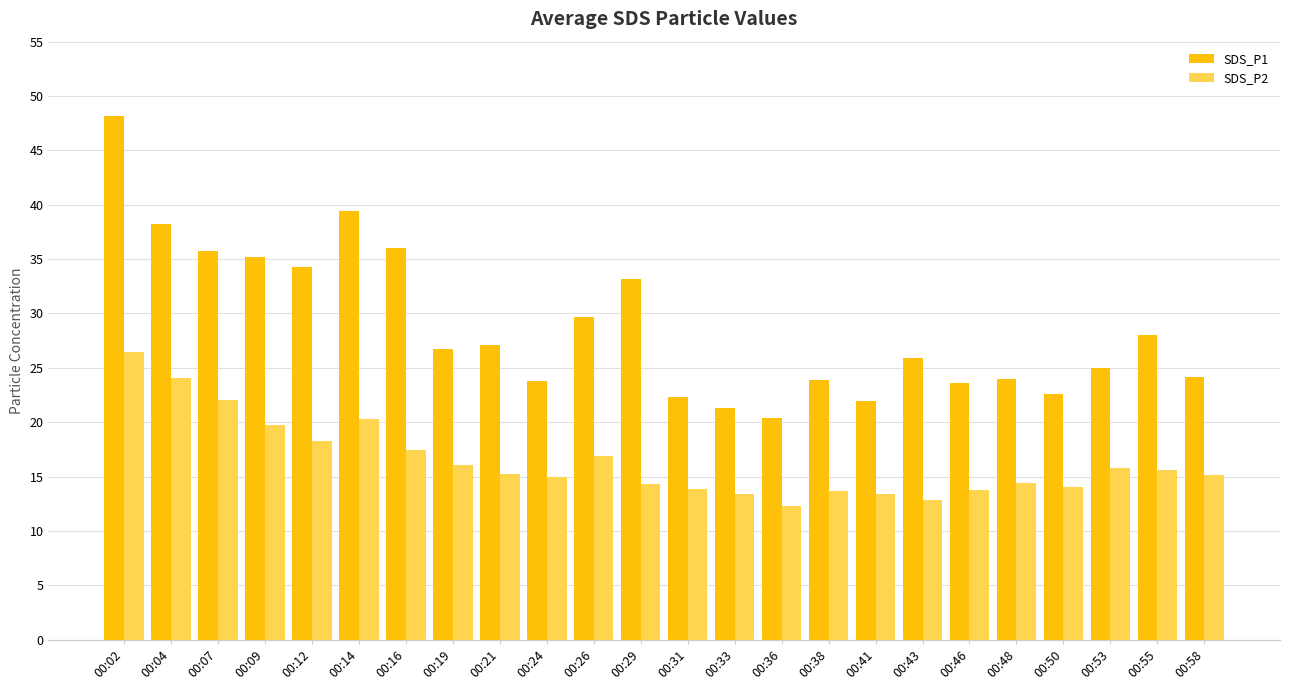

What is the total value across all series at 00:24?

38.8